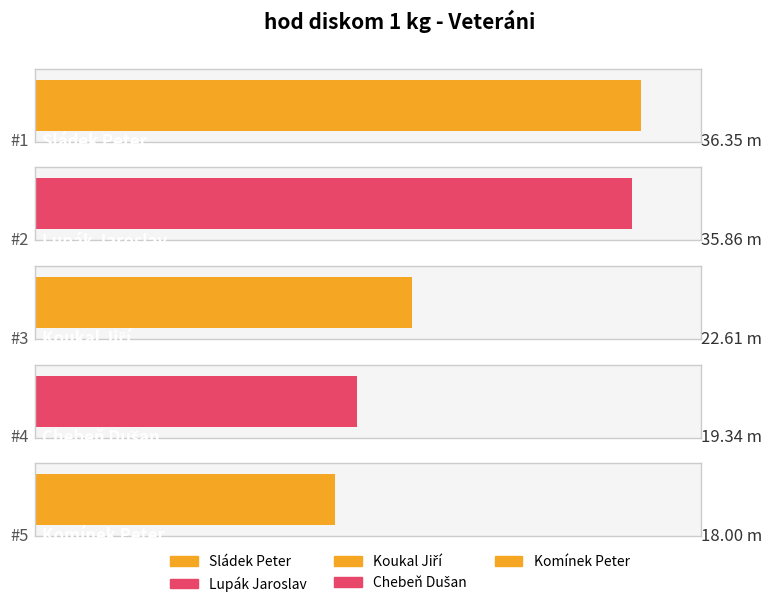

List the labels in order of value, largest first.

Sládek Peter, Lupák Jaroslav, Koukal Jiří, Chebeň Dušan, Komínek Peter